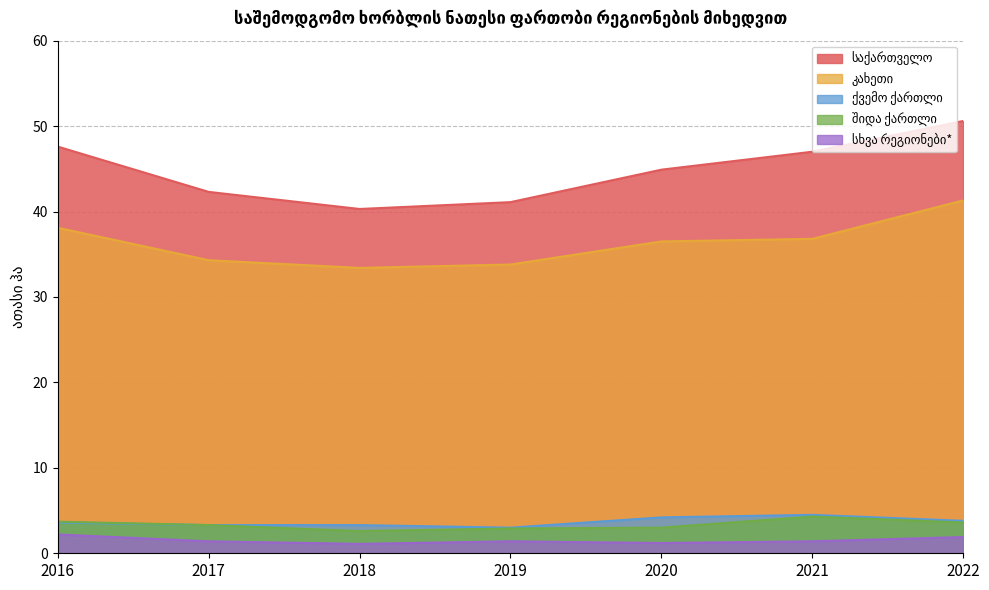

Is it true that სხვა რეგიონები* equals 1.1 at 2018?

True